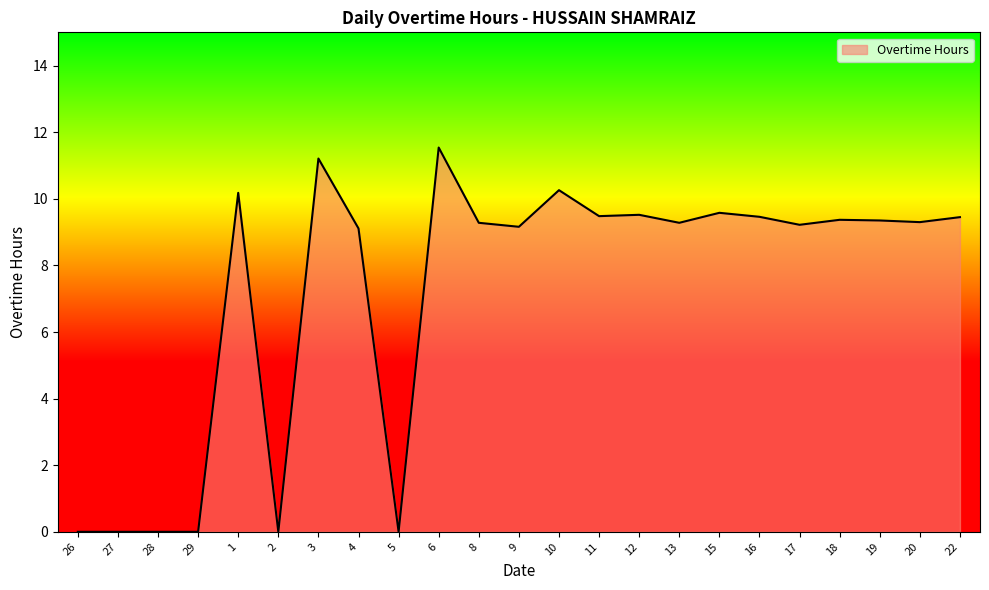

Which category has the highest value across all series?

6